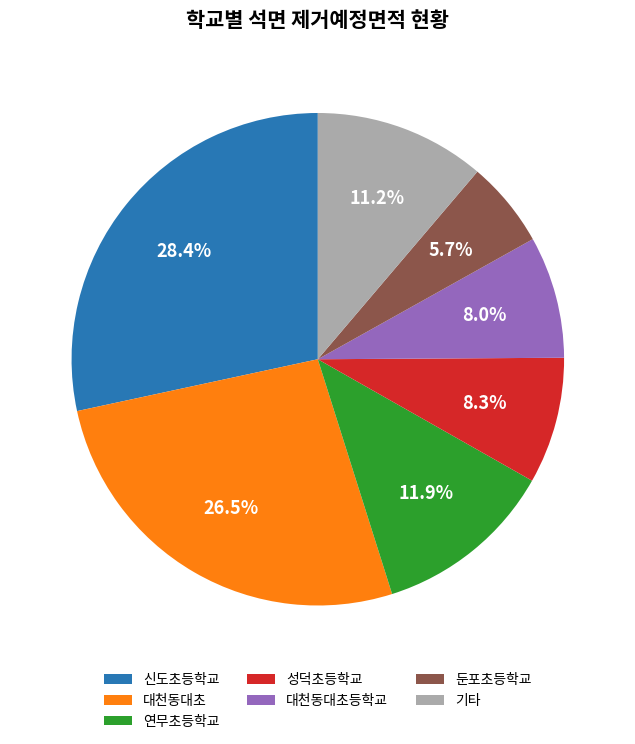

What percentage is the 둔포초등학교 slice, to the nearest percent?

6%